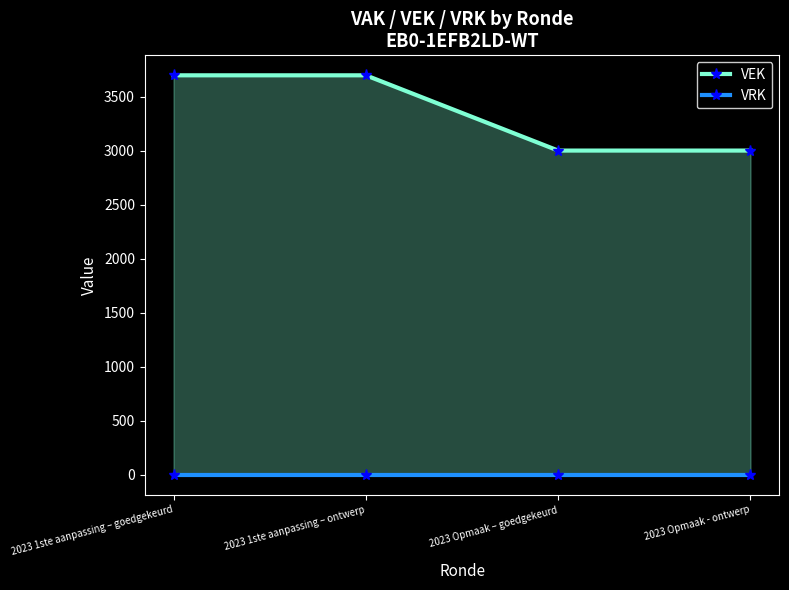

Which series has the widest spread of values?

VEK